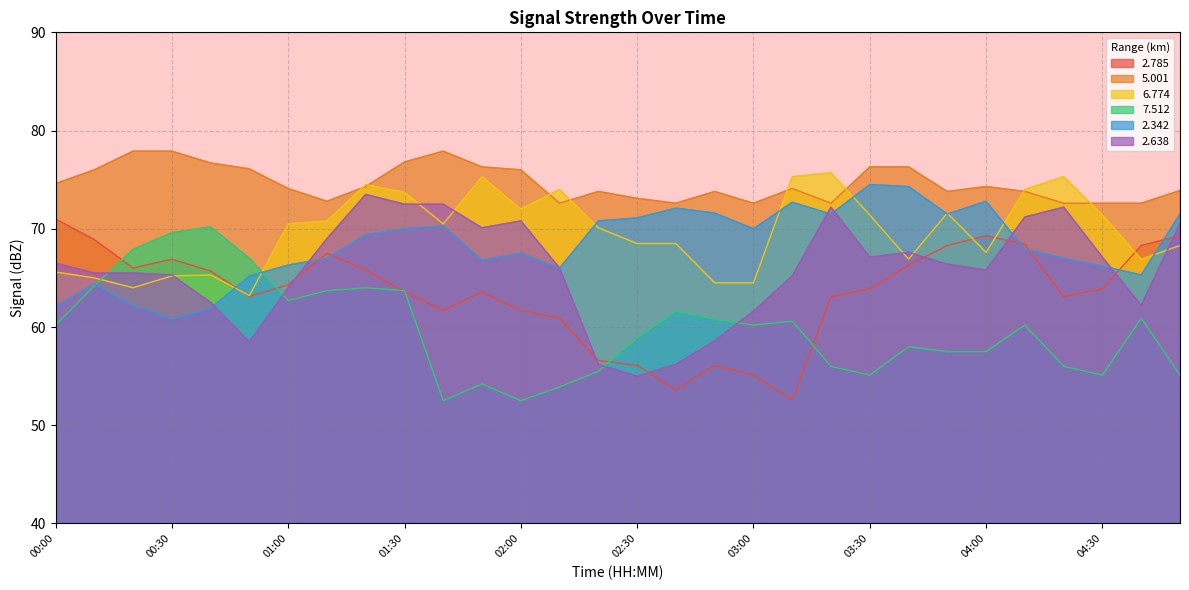

In   2.342, how many points are higher than both neighbors (excluding endpoints)?

7